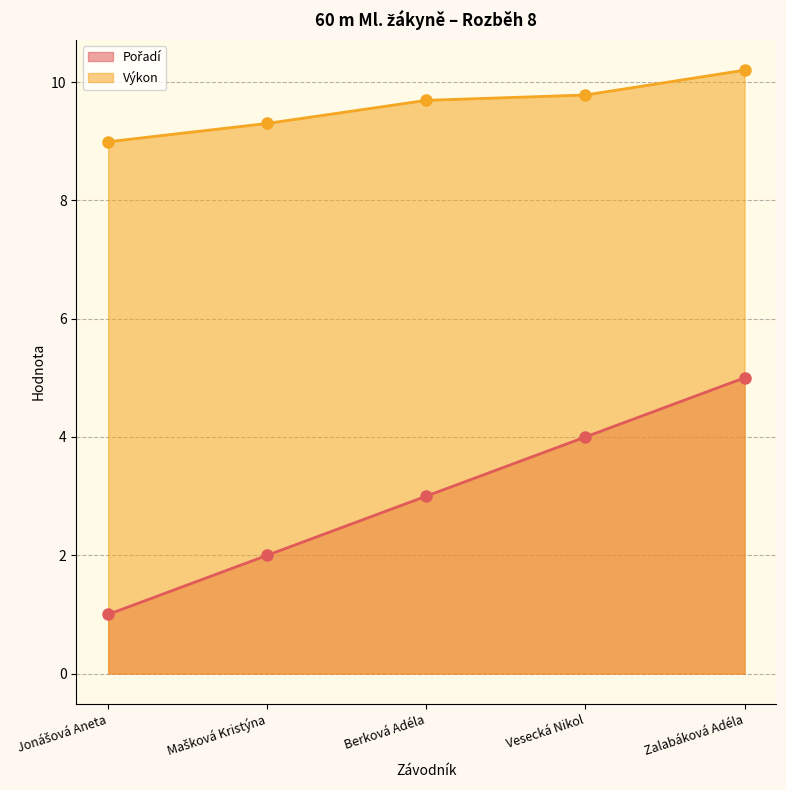

Where does the Výkon series first go above 9?

Mašková Kristýna